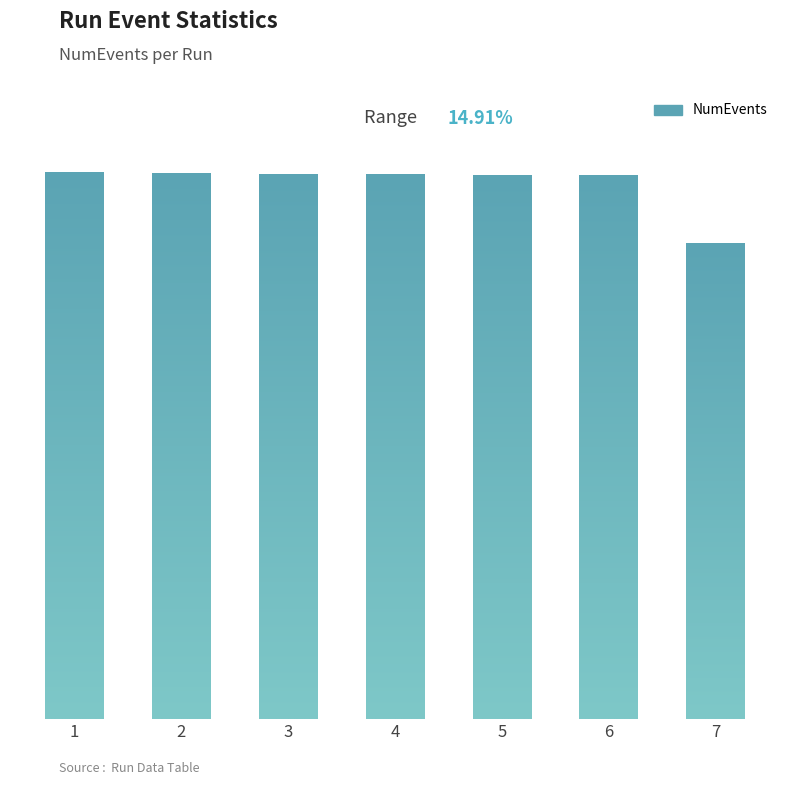

Rank the categories by value from lowest to highest.

7, 5, 6, 4, 3, 2, 1